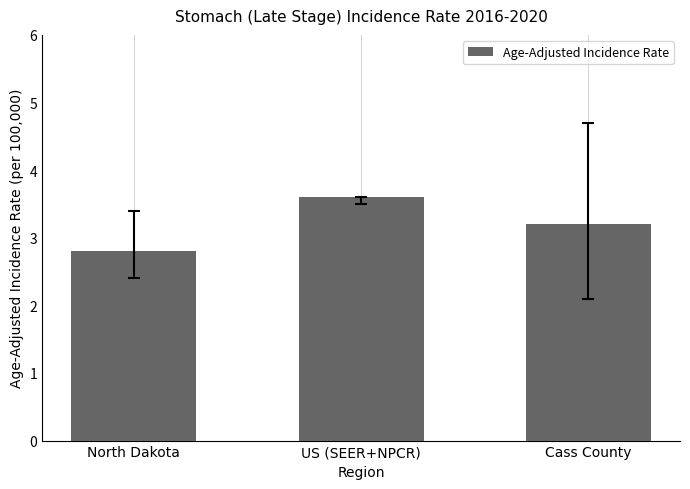

Does the chart contain any negative values?

No